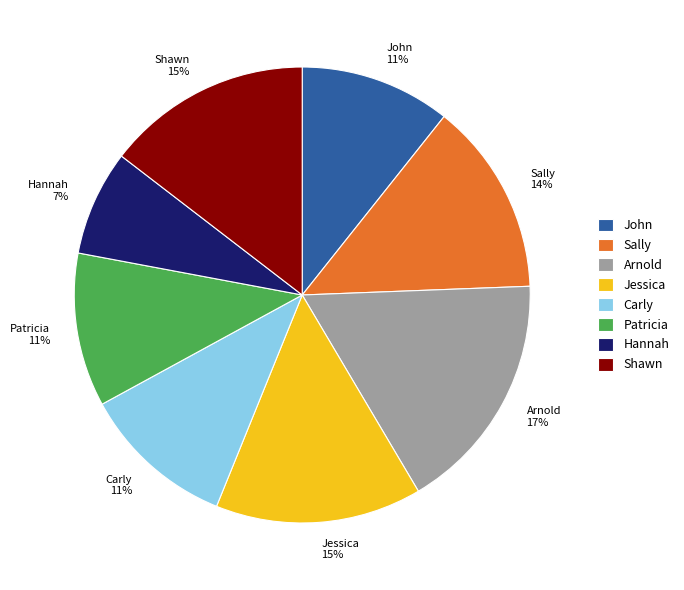

To the nearest percent, what portion does Carly represent?

11%